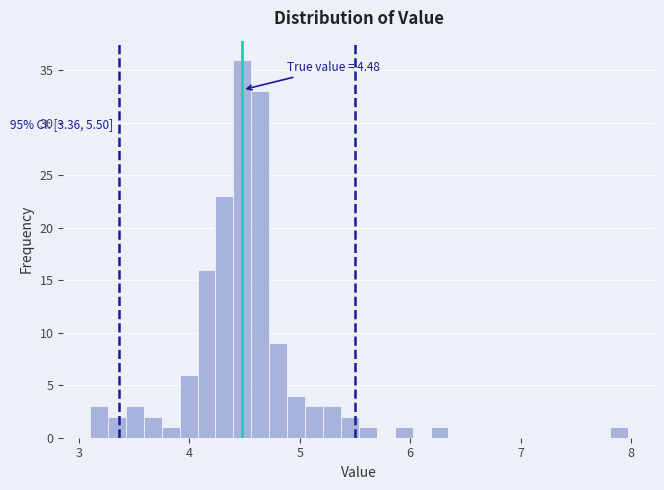

Read against the x-axis, roughly where is the centre of the tallest bar?

4.5